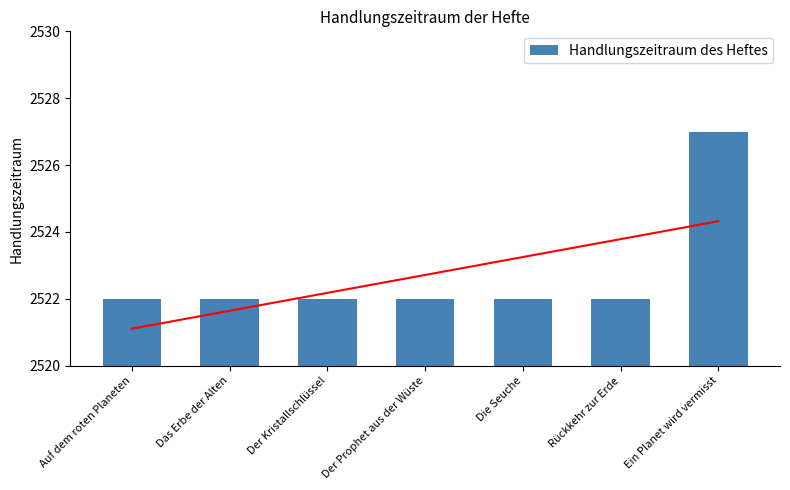

What is the average value?

2523